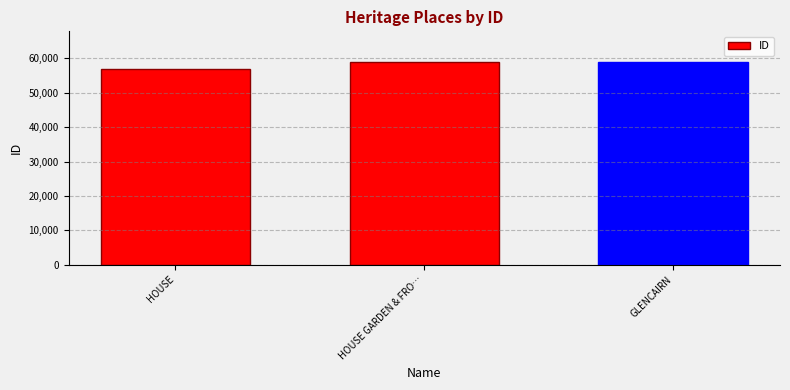

Does the chart contain stacked bars?

No